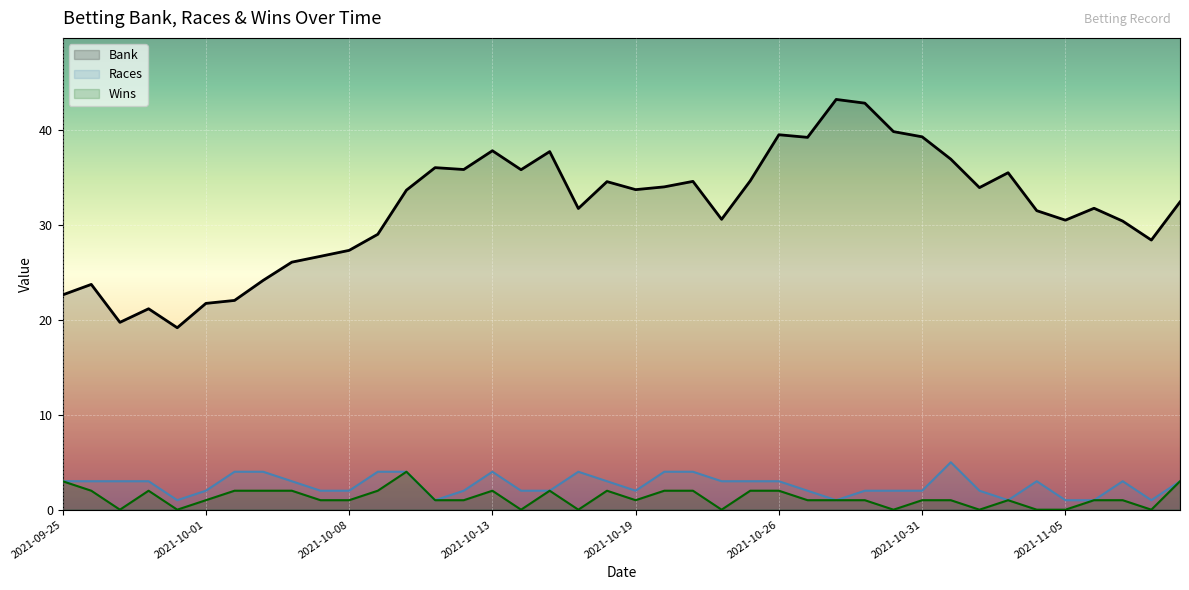

What is the sum of all Bank values?

1270.4